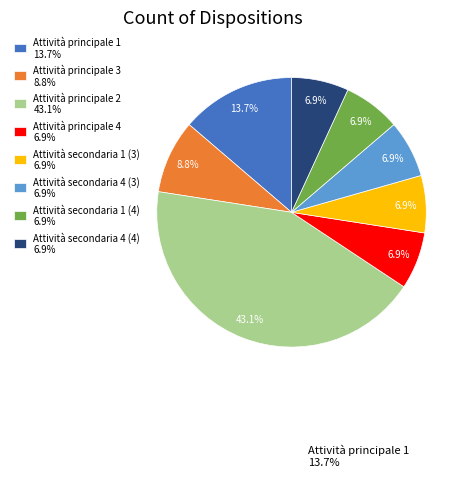

To the nearest percent, what portion does Attività principale 4 represent?

7%